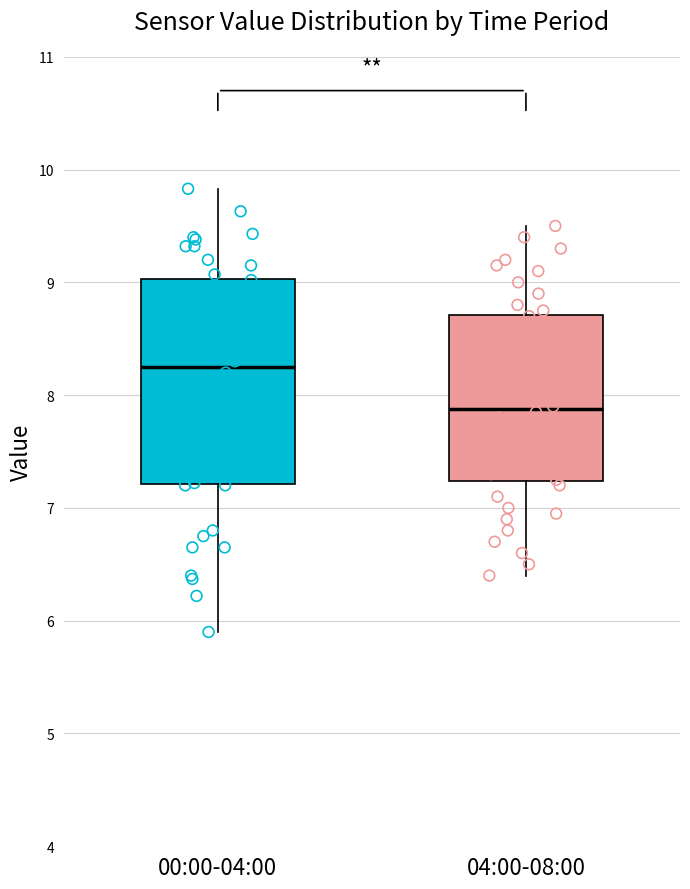

Which box's median line is the highest?

00:00-04:00